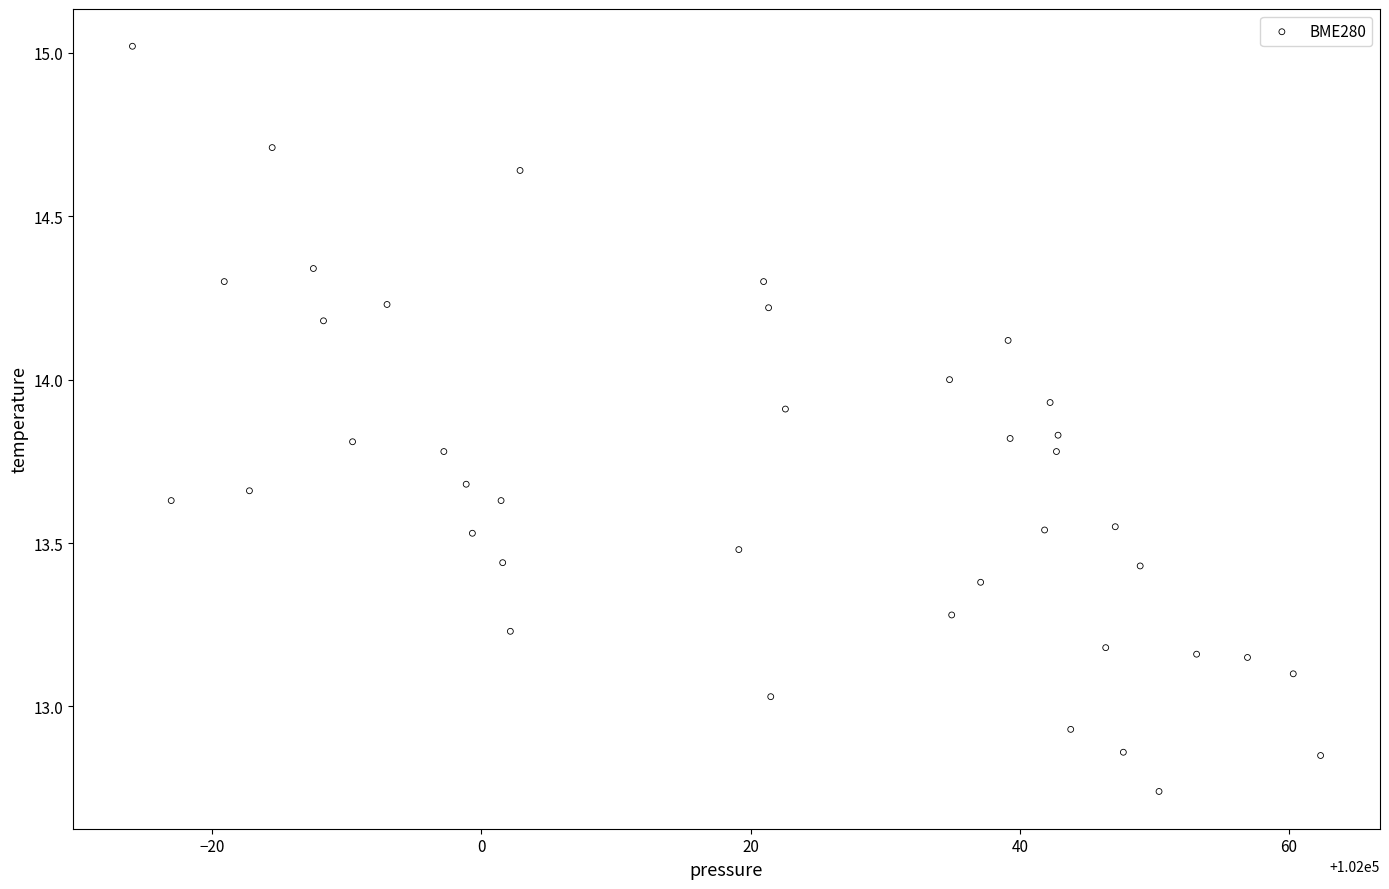

What is the range of Y values (max minus min)?

2.3